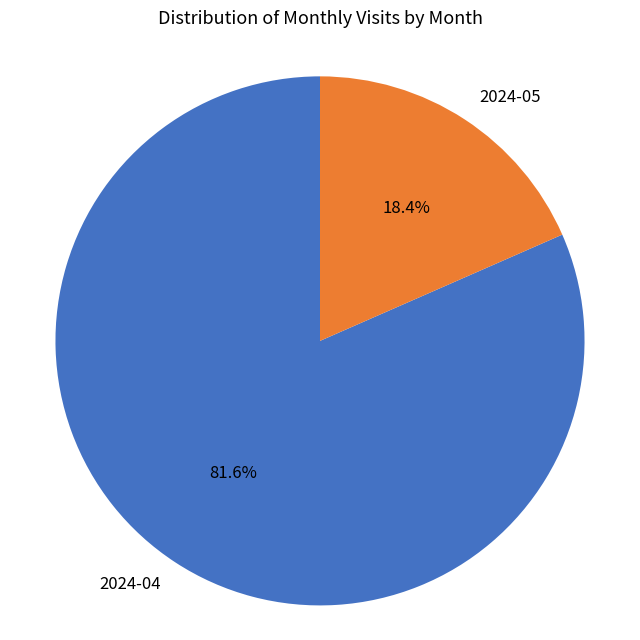

Is it true that 2024-04 is 69% of the pie?

False